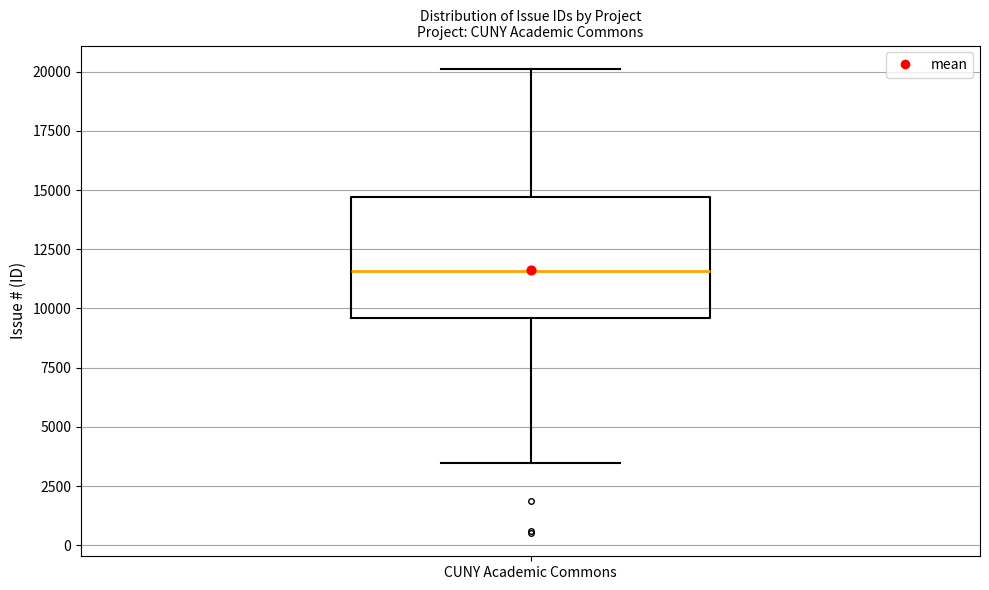

Transcribe this box plot: give where the median line is, the range the box spans, and where the two whiskers end, as read against the y-axis. The values are not printed on the chart, so give them approximately, as read against the axis.

median 11500, box 9500 to 14500, whiskers 3500 to 20000